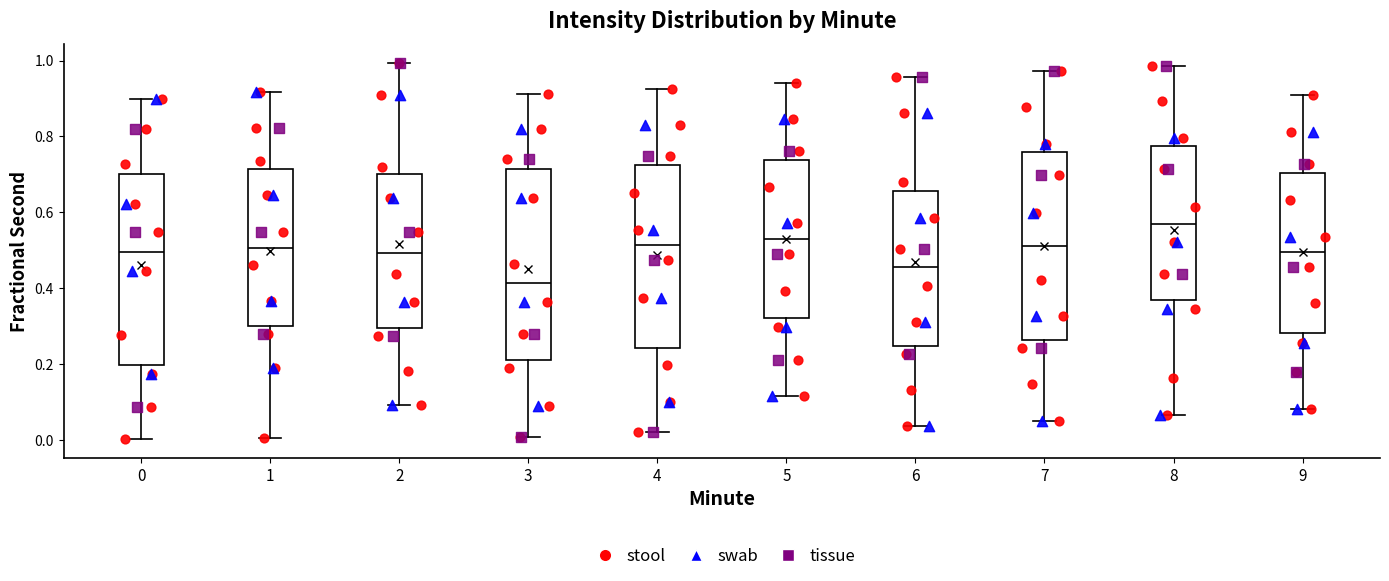

Which box has the highest median line?

8